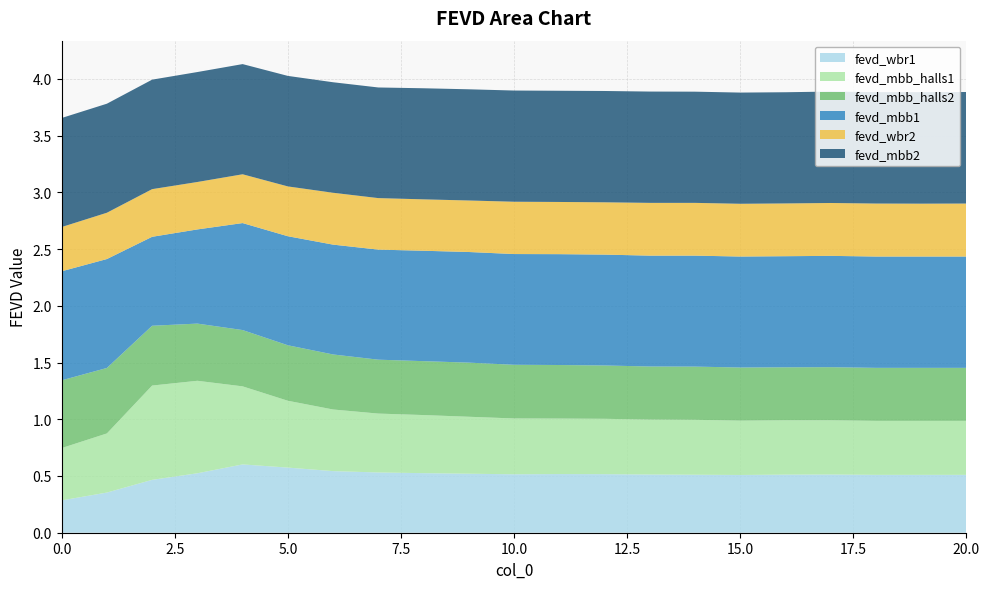

Reading right to left, transcribe all the data shown in this chart.

fevd_wbr1: 20=0.5	19=0.5	18=0.5	17=0.5	16=0.5	15=0.5	14=0.5	13=0.5	12=0.5	11=0.5	10=0.5	9=0.5	8=0.5	7=0.5	6=0.5	5=0.6	4=0.6	3=0.5	2=0.5	1=0.4	0=0.3
fevd_mbb_halls1: 20=0.5	19=0.5	18=0.5	17=0.5	16=0.5	15=0.5	14=0.5	13=0.5	12=0.5	11=0.5	10=0.5	9=0.5	8=0.5	7=0.5	6=0.5	5=0.6	4=0.7	3=0.8	2=0.8	1=0.5	0=0.5
fevd_mbb_halls2: 20=0.5	19=0.5	18=0.5	17=0.5	16=0.5	15=0.5	14=0.5	13=0.5	12=0.5	11=0.5	10=0.5	9=0.5	8=0.5	7=0.5	6=0.5	5=0.5	4=0.5	3=0.5	2=0.5	1=0.6	0=0.6
fevd_mbb1: 20=1.0	19=1.0	18=1.0	17=1.0	16=1.0	15=1.0	14=1.0	13=1.0	12=1.0	11=1.0	10=1.0	9=1.0	8=1.0	7=1.0	6=1.0	5=1.0	4=0.9	3=0.8	2=0.8	1=1.0	0=1.0
fevd_wbr2: 20=0.5	19=0.5	18=0.5	17=0.5	16=0.5	15=0.5	14=0.5	13=0.5	12=0.5	11=0.5	10=0.5	9=0.5	8=0.5	7=0.5	6=0.5	5=0.4	4=0.4	3=0.4	2=0.4	1=0.4	0=0.4
fevd_mbb2: 20=1.0	19=1.0	18=1.0	17=1.0	16=1.0	15=1.0	14=1.0	13=1.0	12=1.0	11=1.0	10=1.0	9=1.0	8=1.0	7=1.0	6=1.0	5=1.0	4=1.0	3=1.0	2=1.0	1=1.0	0=1.0